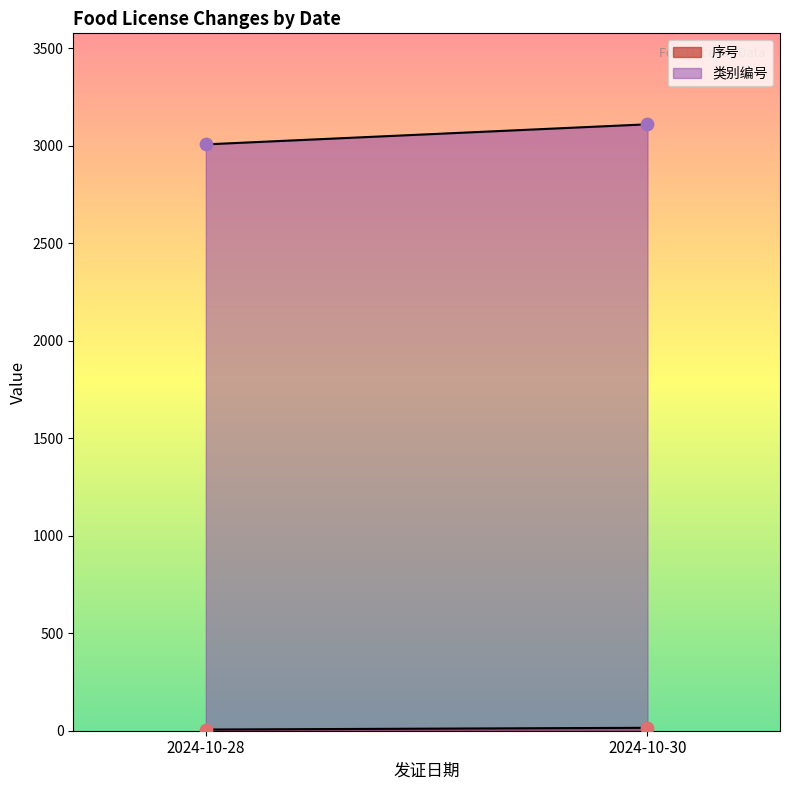

Which series reaches the maximum Y coordinate?

类别编号